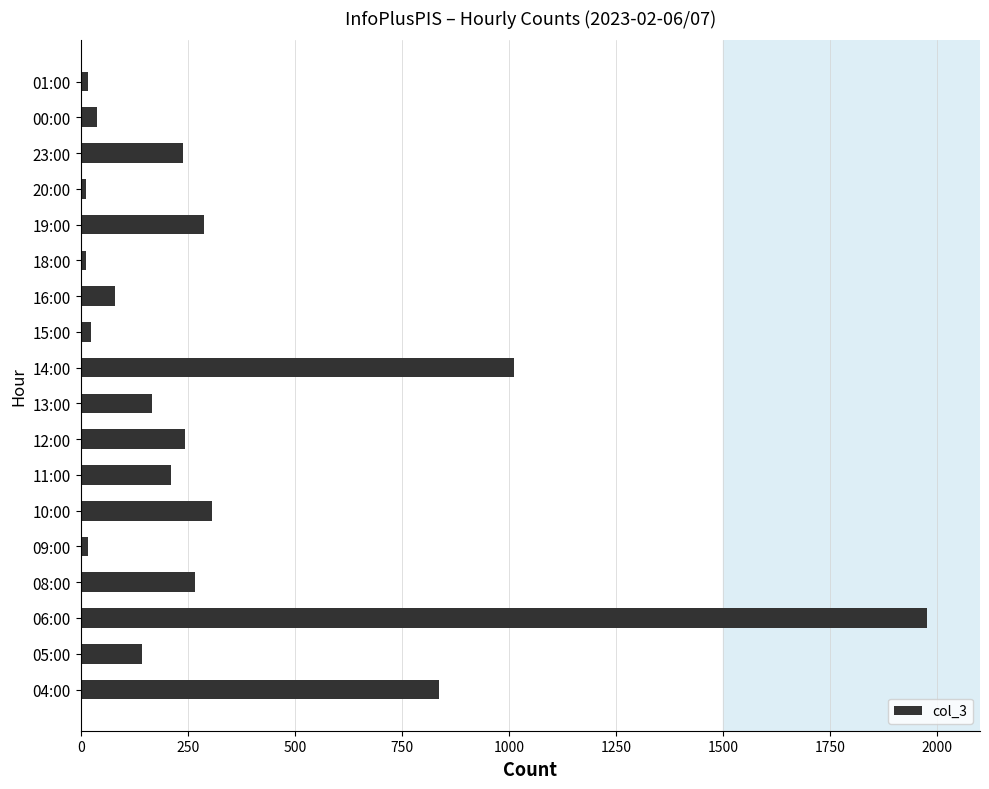

The value at 11:00 is 212. True or false?

True